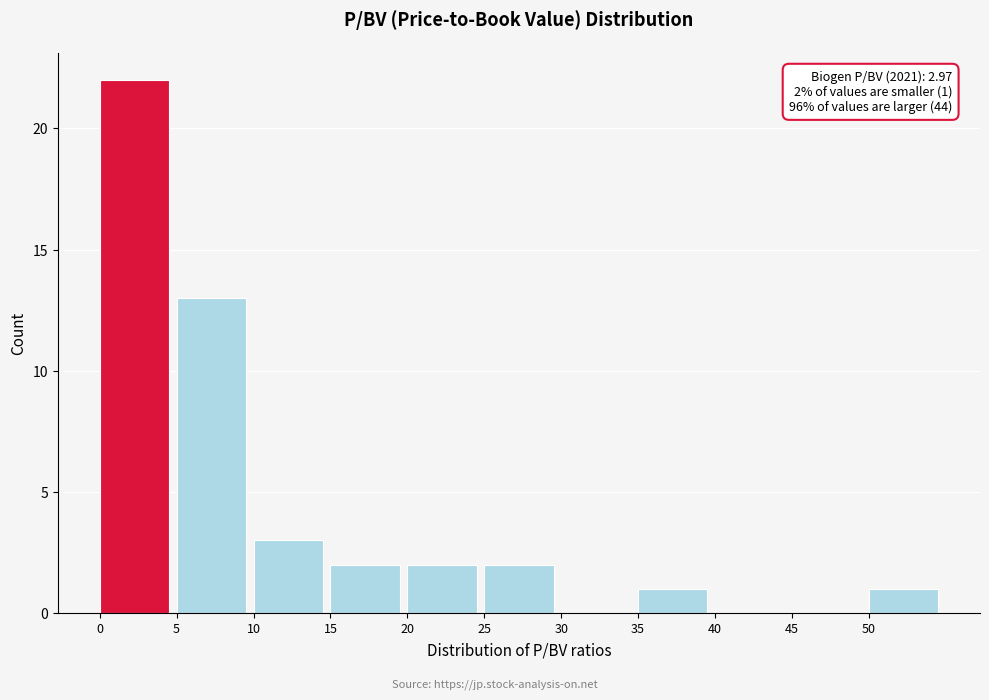

Which range on the x-axis has the tallest bar?

0 to 5